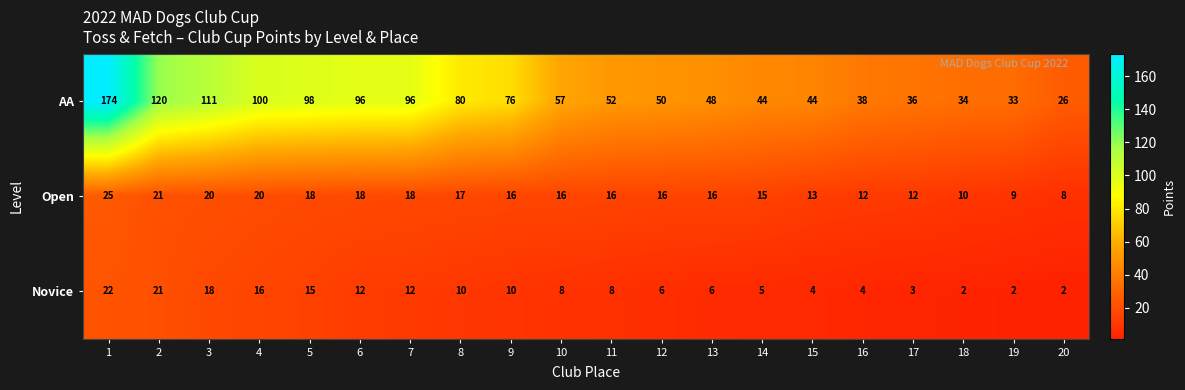

List the series in order of their peak value, highest first.

AA, Open, Novice